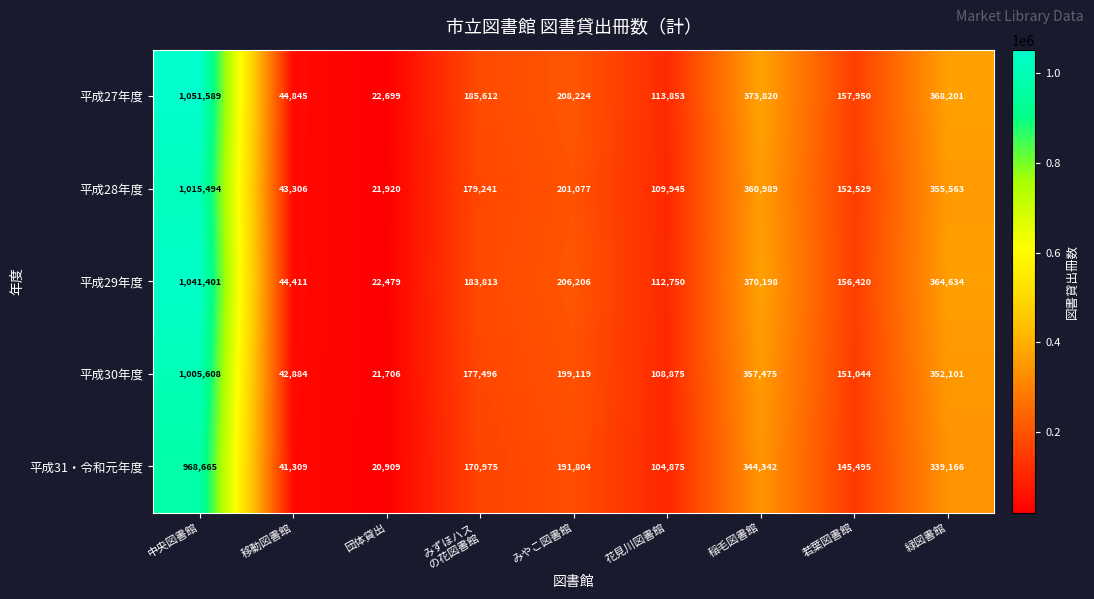

Which label corresponds to the largest value in the chart?

中央図書館